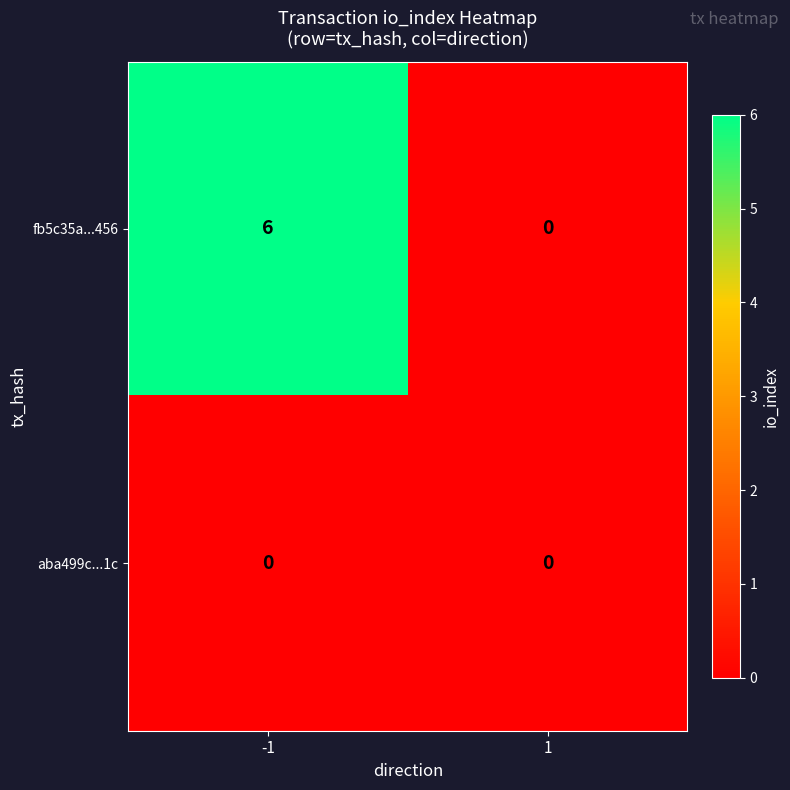

What is the average value of the fb5c35a...456 series?

3